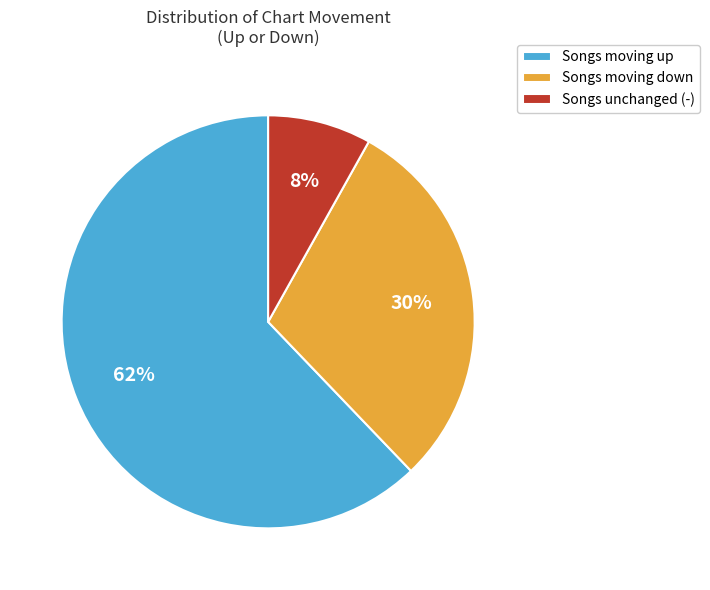

To the nearest percent, what portion does Songs moving up represent?

62%